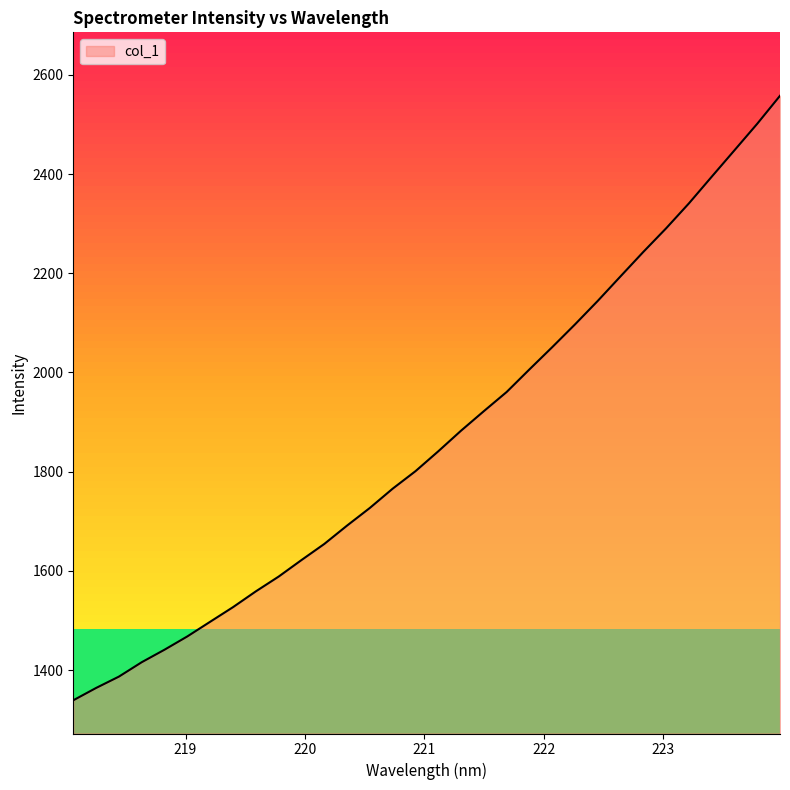

True or false: the data has more than 1 interior local peaks.

False